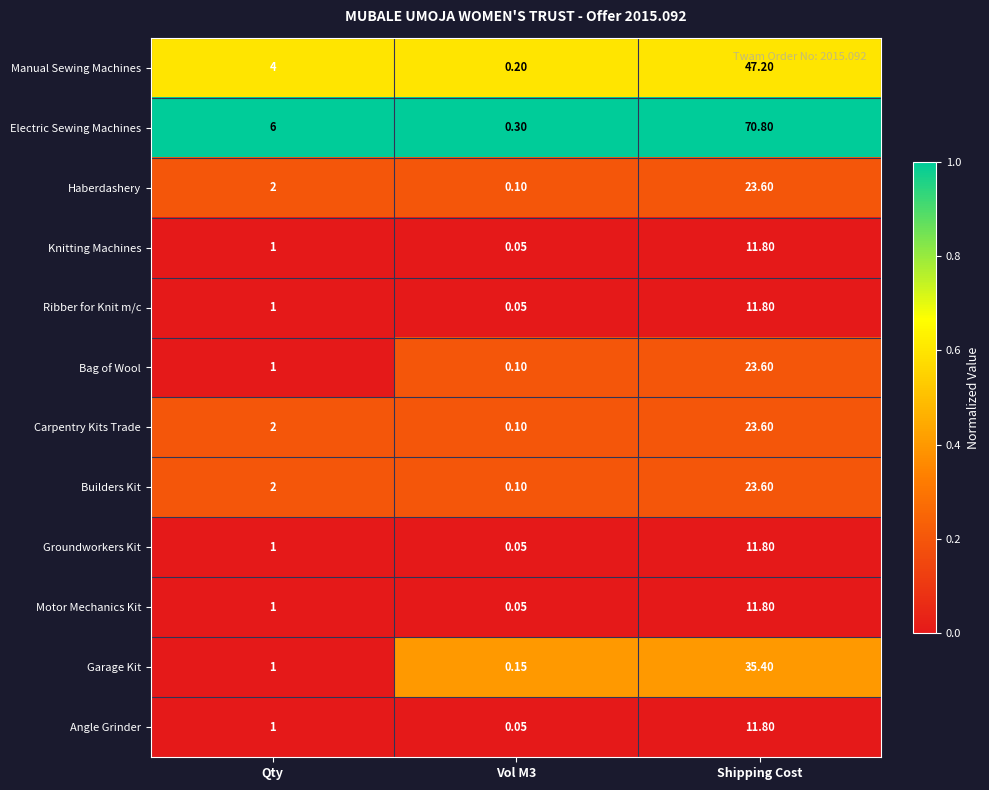

Which label corresponds to the largest value in the chart?

Shipping Cost